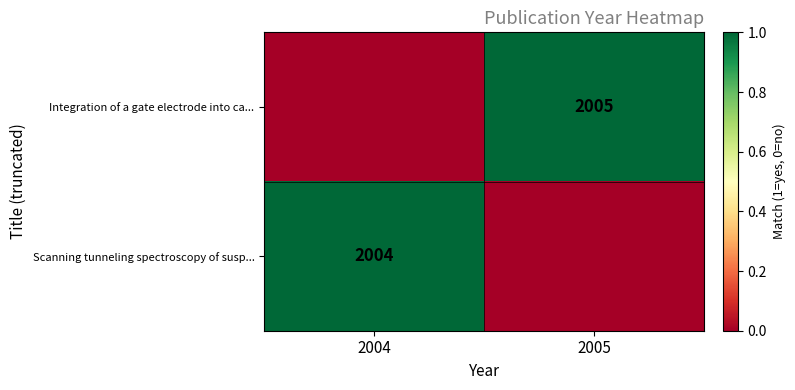

The Integration of a gate electrode into ca... series shows 3173 at 2005. True or false?

False